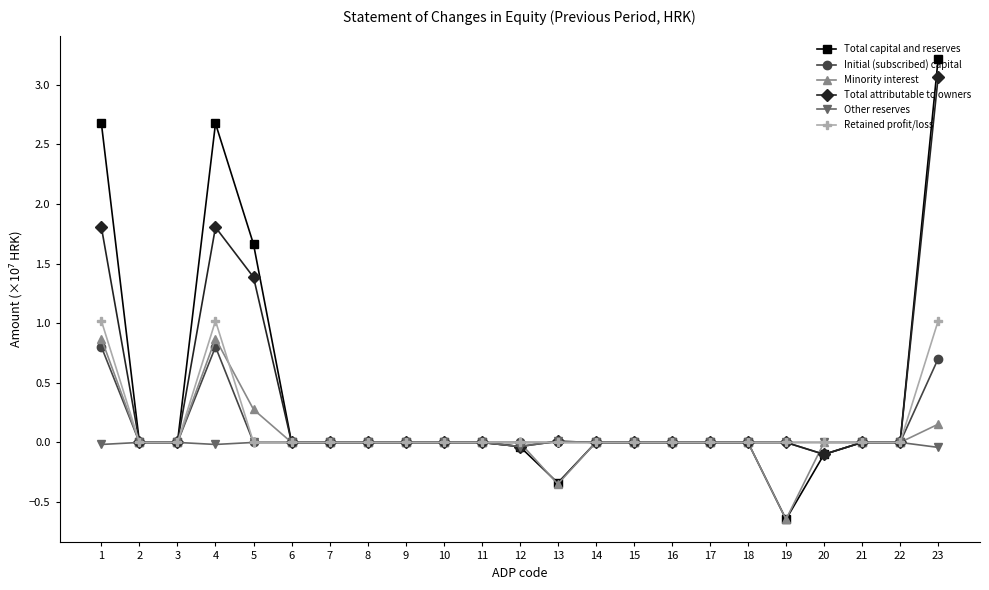

At which category is the sum across all series the highest?

23